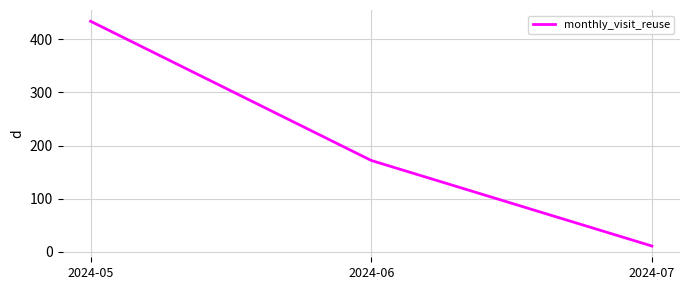

The chart shows a value of 434 at 2024-05. True or false?

True